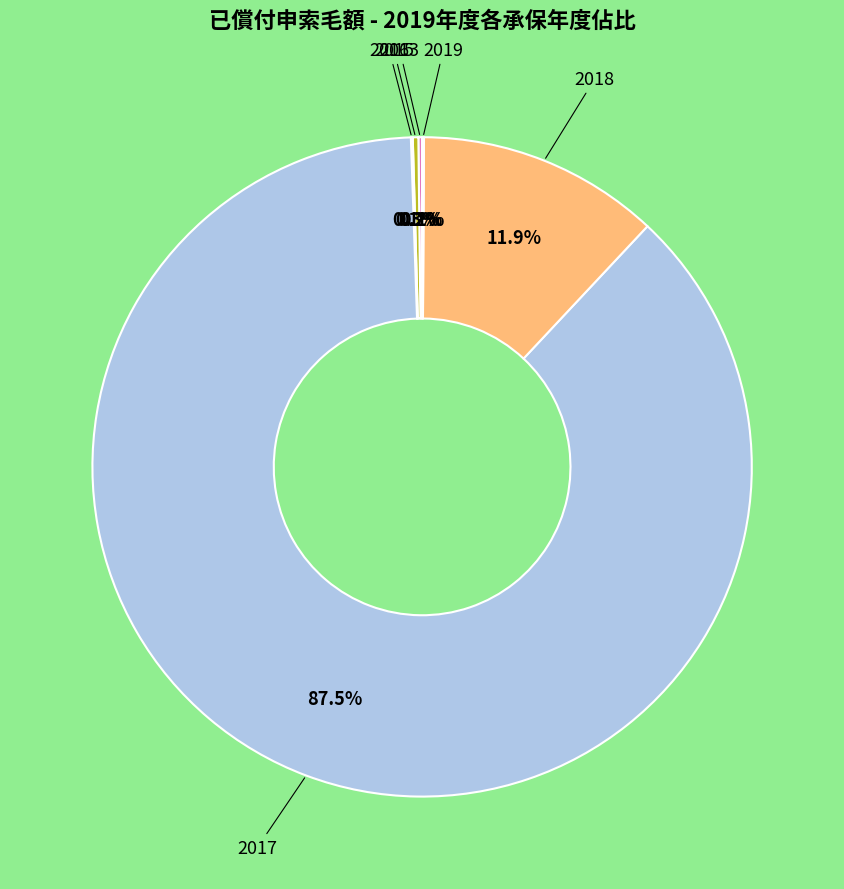

Which slice is the largest?

2017